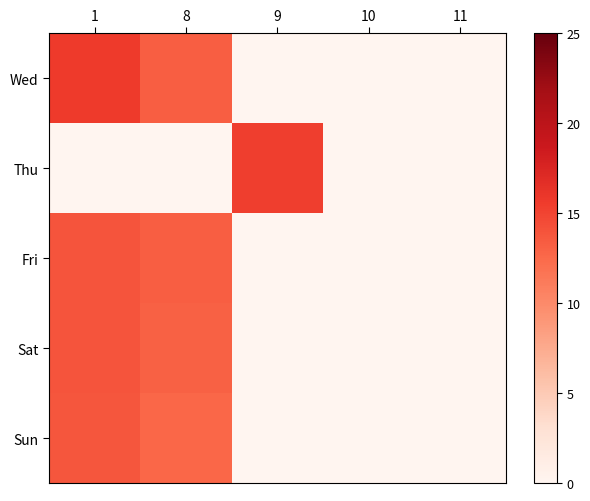

At which category does the chart reach its minimum across all series?

9